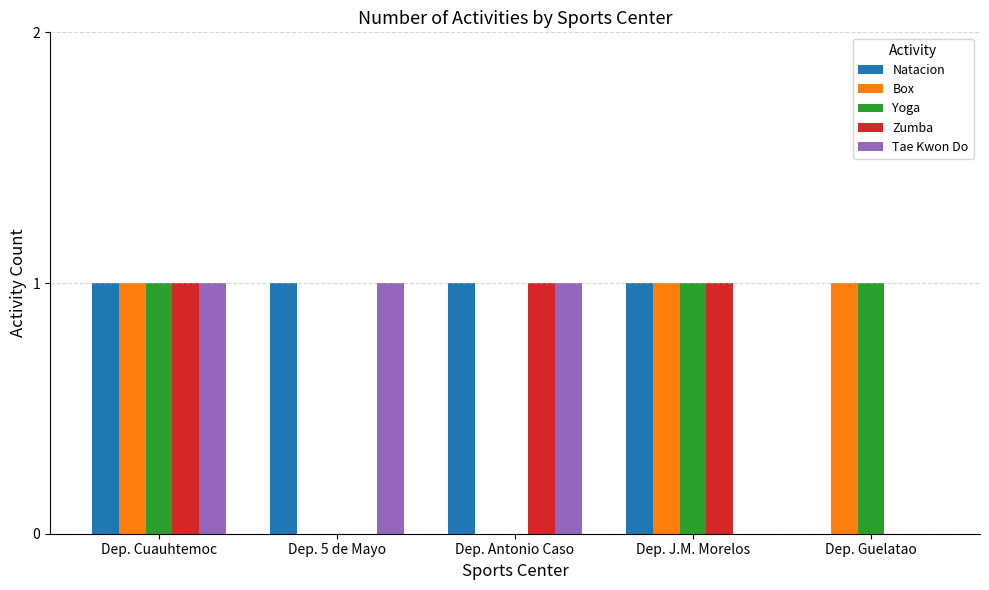

The value of Tae Kwon Do at Dep. Antonio Caso is 1. True or false?

True